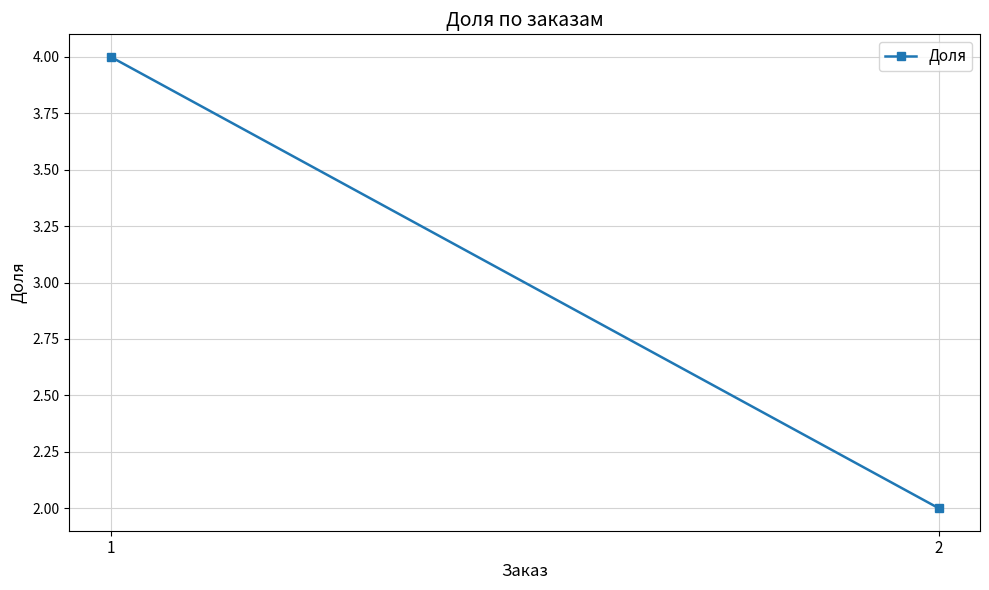

What is the sum of all values?

6